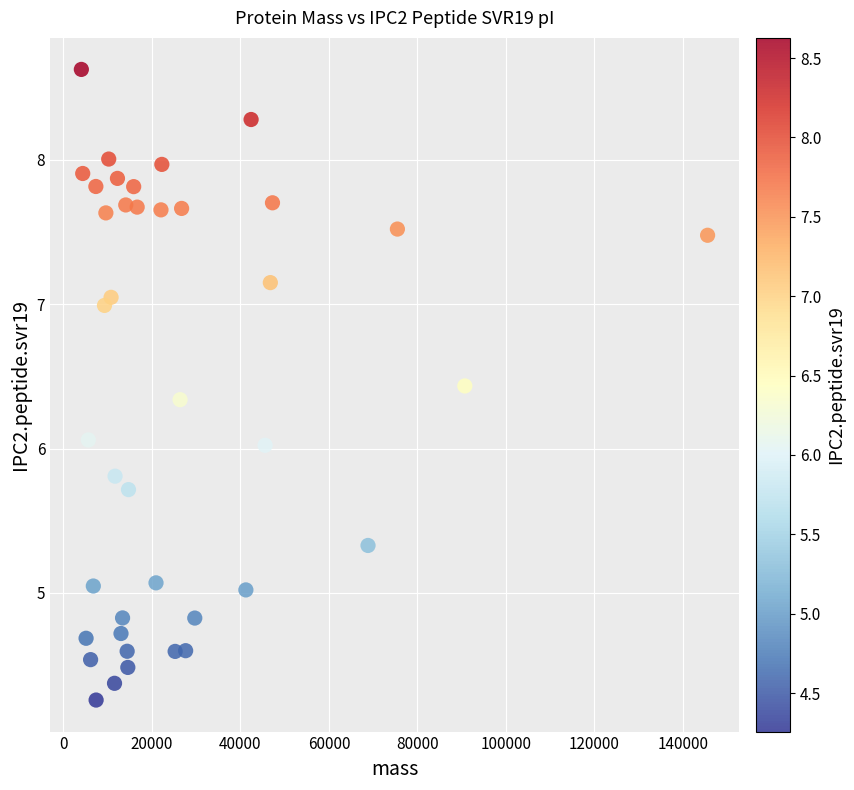

What is the range of Y values (max minus min)?

4.4